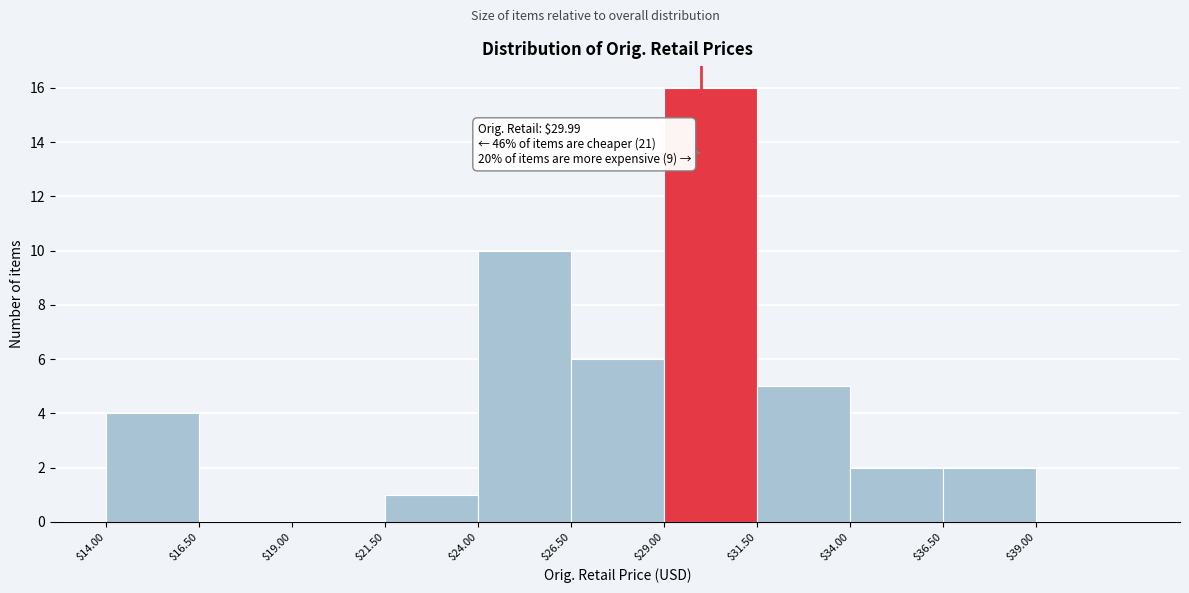

Over which range of the x-axis is the bar tallest?

29.0 to 31.5